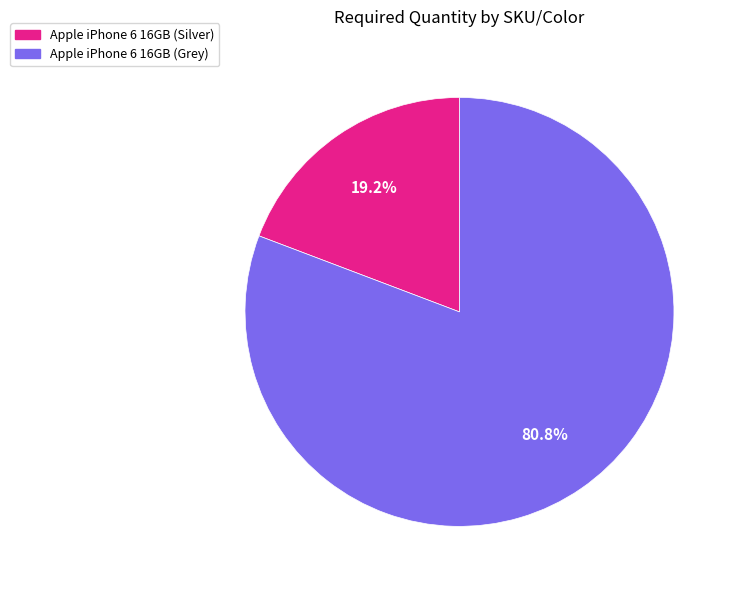

What is the smallest slice in the pie chart?

Apple iPhone 6 16GB (Silver)